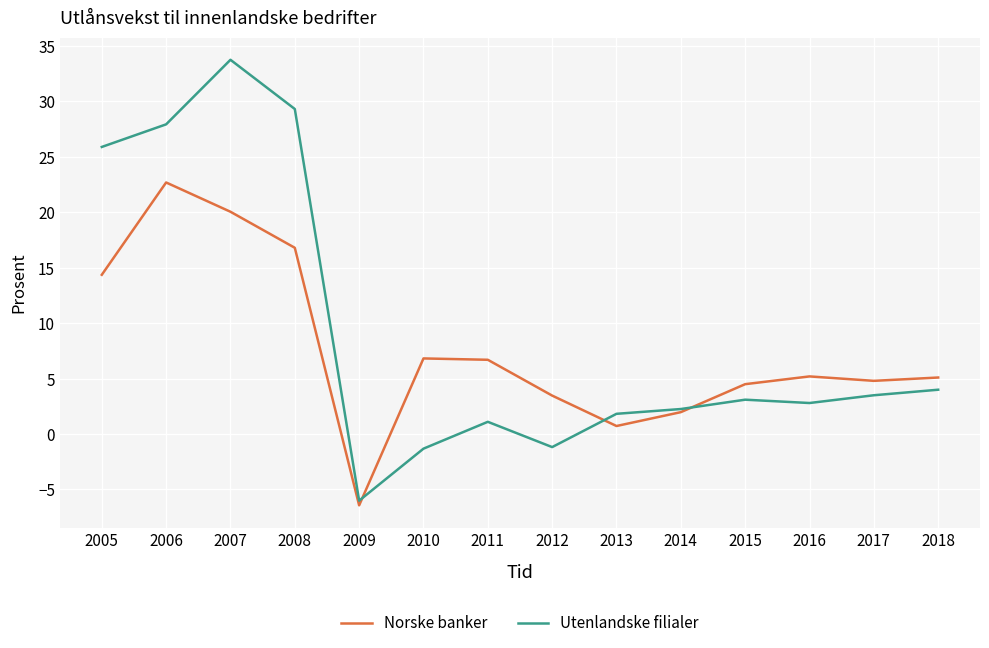

What is the approximate value of Norske banker at 2016?

5.2